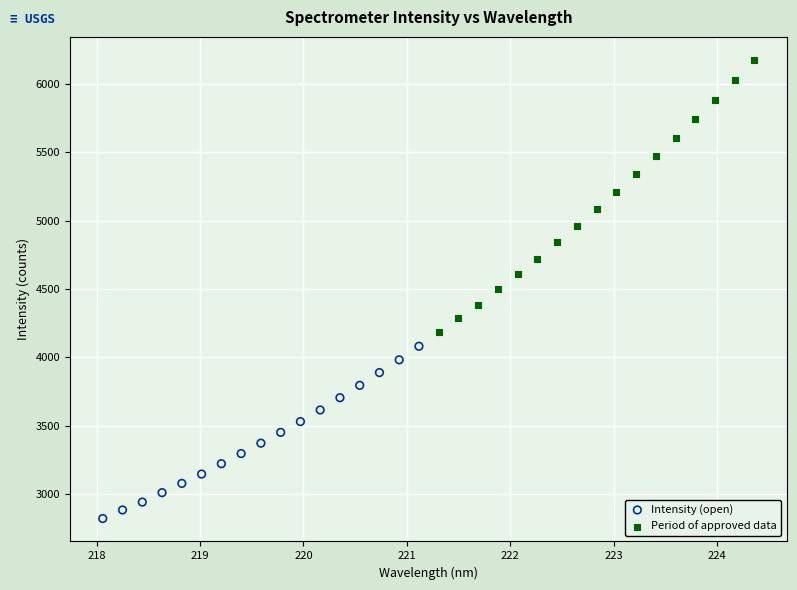

Which series reaches the minimum Y coordinate?

Intensity (open)